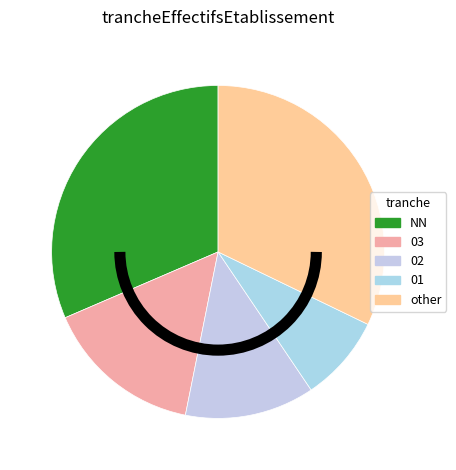

How many slices are in this pie chart?

5